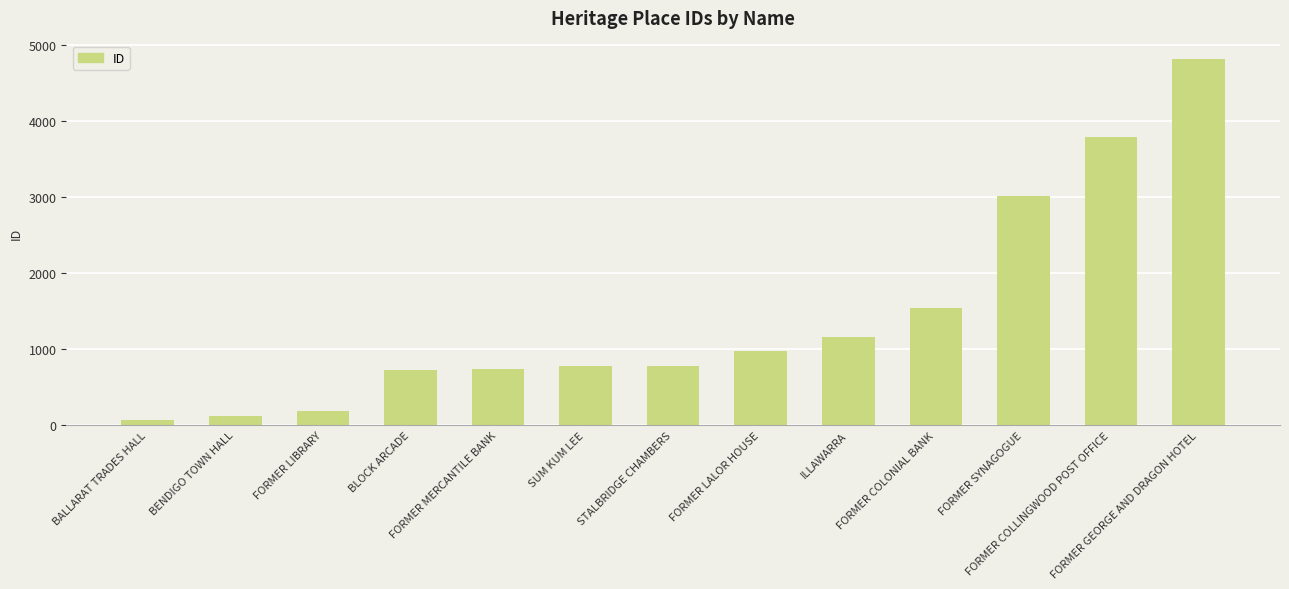

Which label corresponds to the largest value in the chart?

FORMER GEORGE AND DRAGON HOTEL